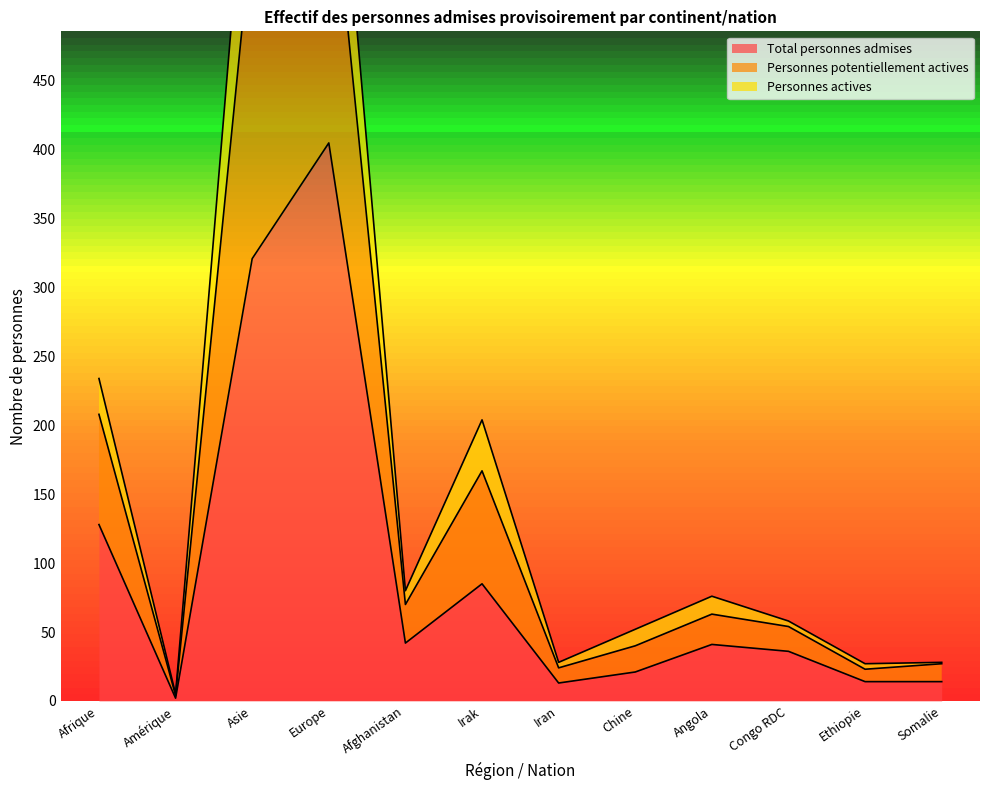

What is the minimum value for Total personnes admises?

2